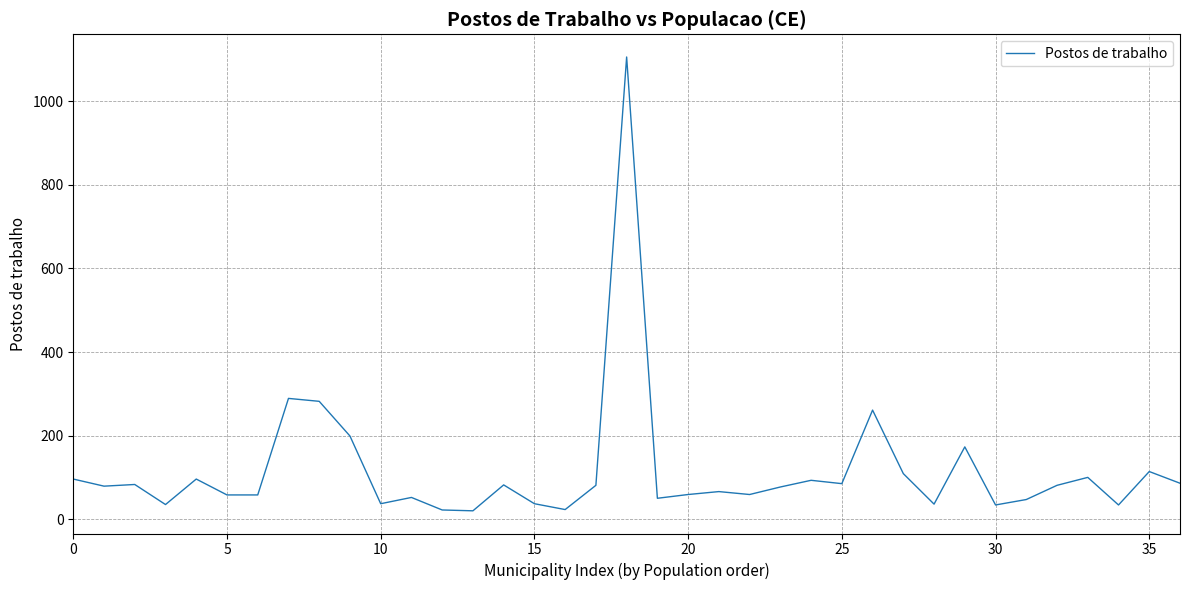

What is the difference between the second highest and minimum values?

269